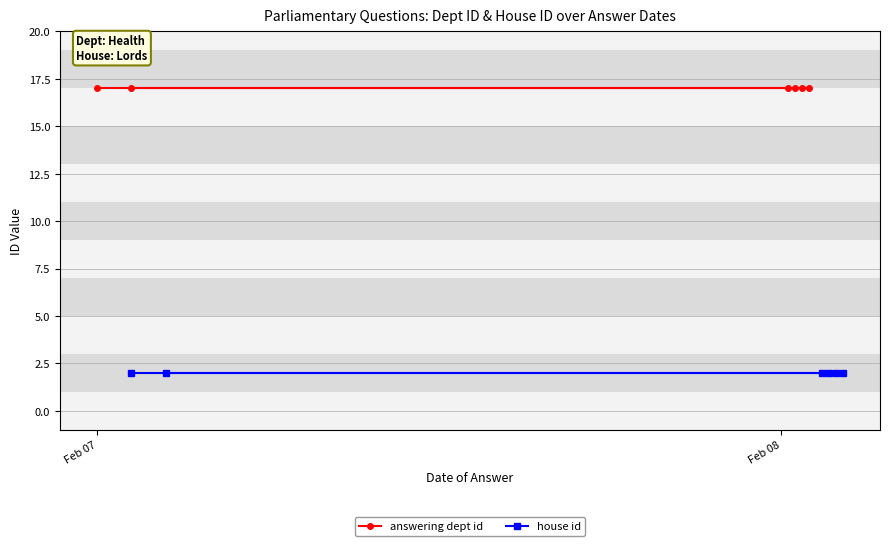

At which label is answering dept id closest to 17?

Feb 07